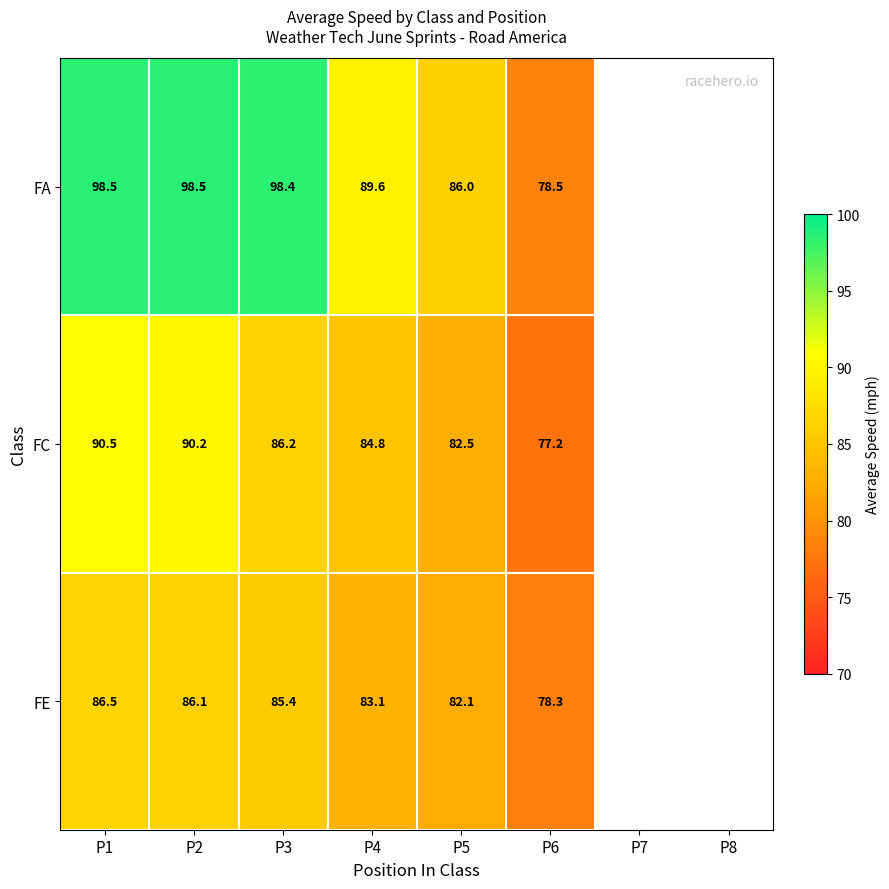

Read the FA value at P3.

98.4